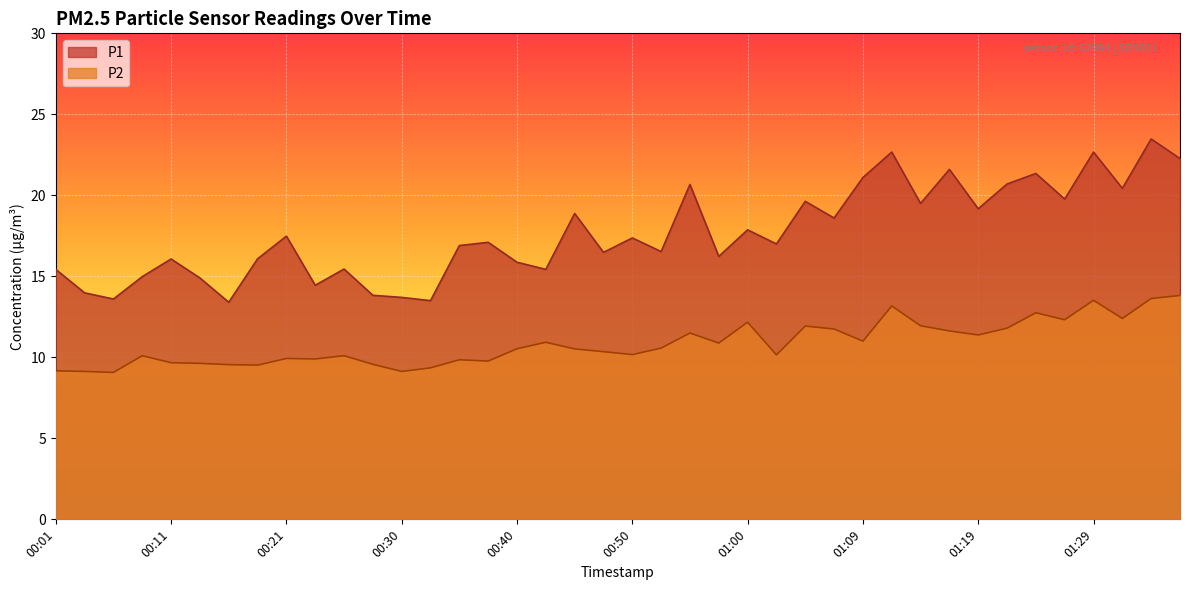

True or false: P1 and P2 cross at least once.

False